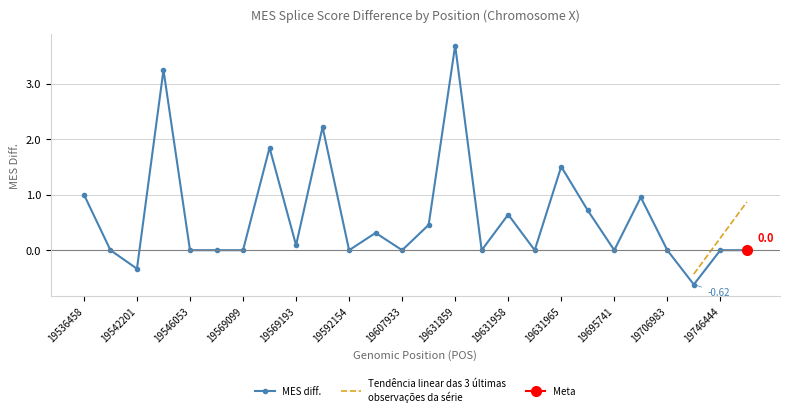

At which category does the chart reach its minimum across all series?

19706988